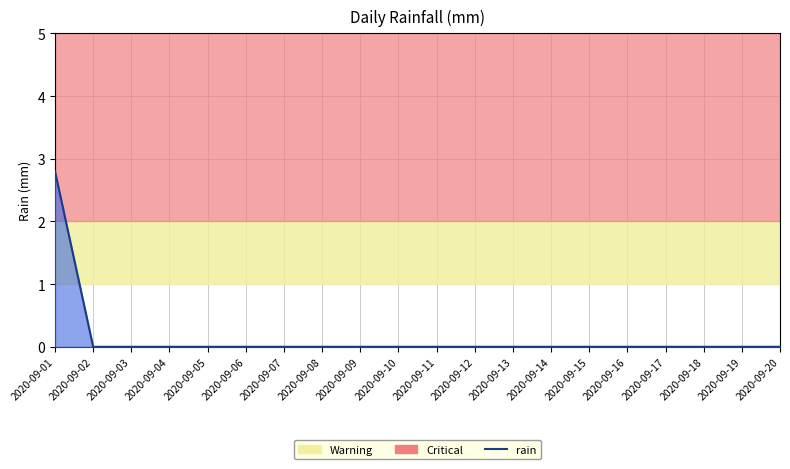

What is the difference between the maximum and second lowest values?

2.8